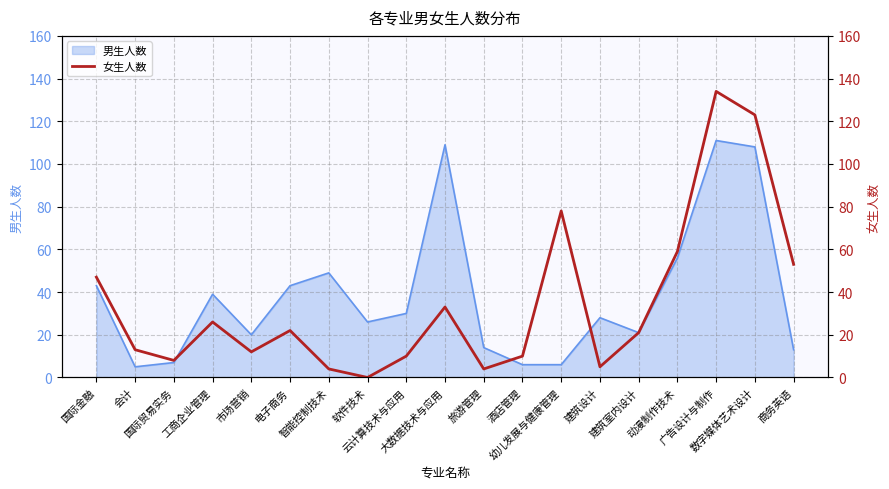

The chart shows a value of 6 at 市场营销. True or false?

False